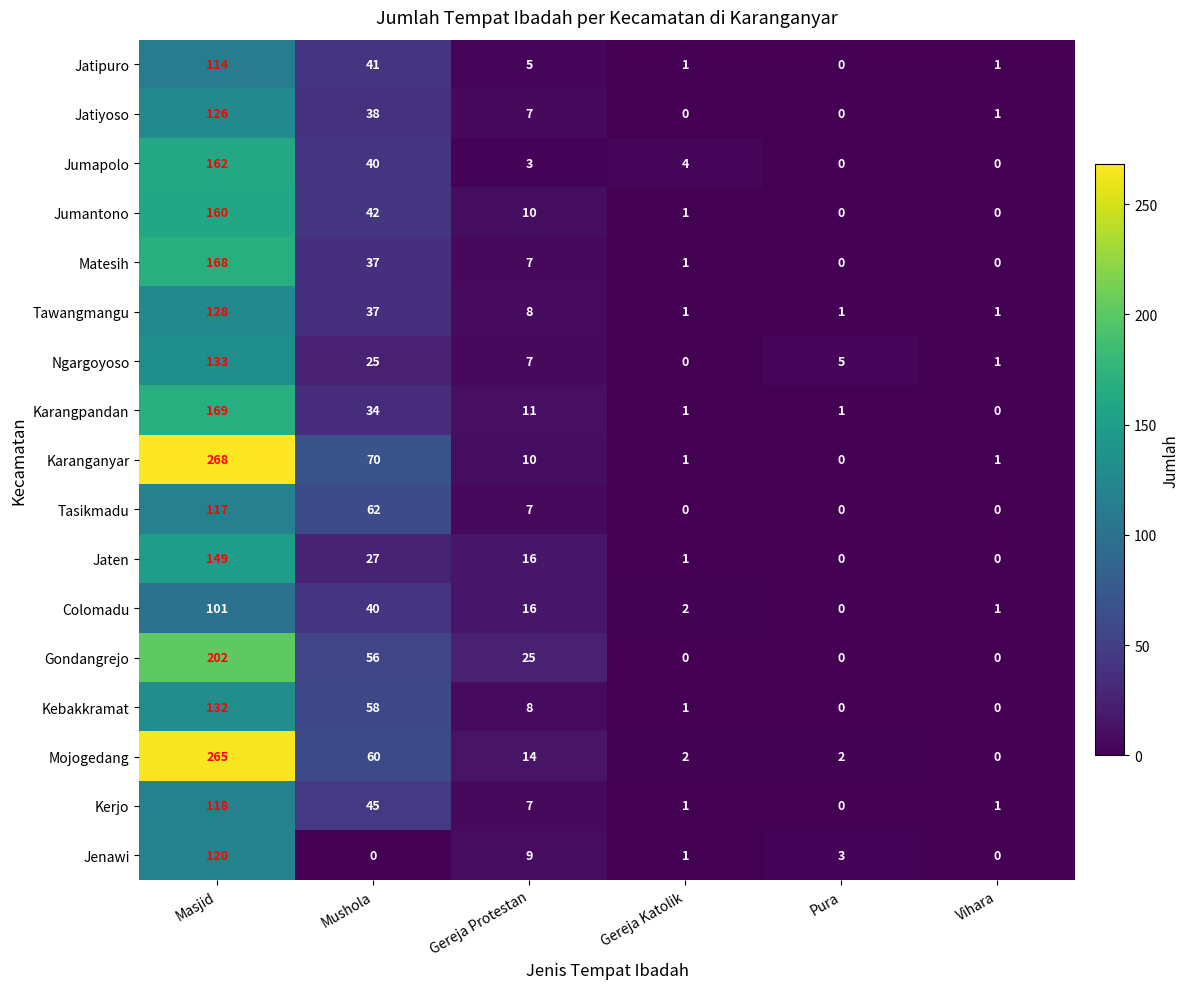

How many categories are shown in the chart?

6